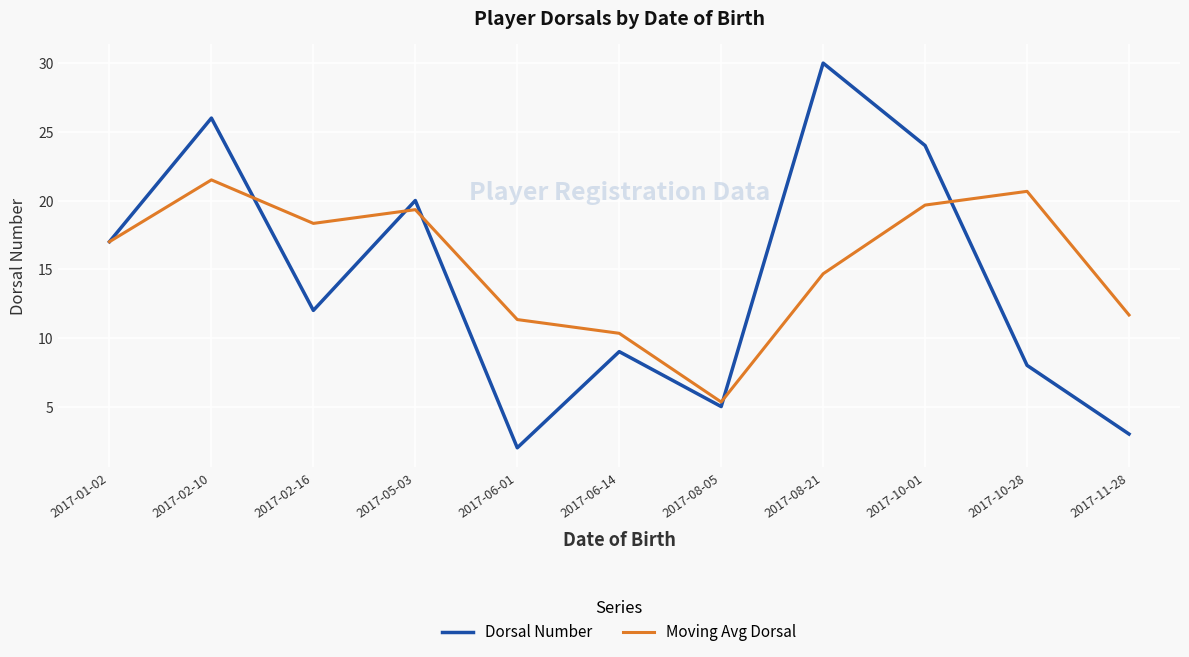

Count the number of categories in the chart.

11